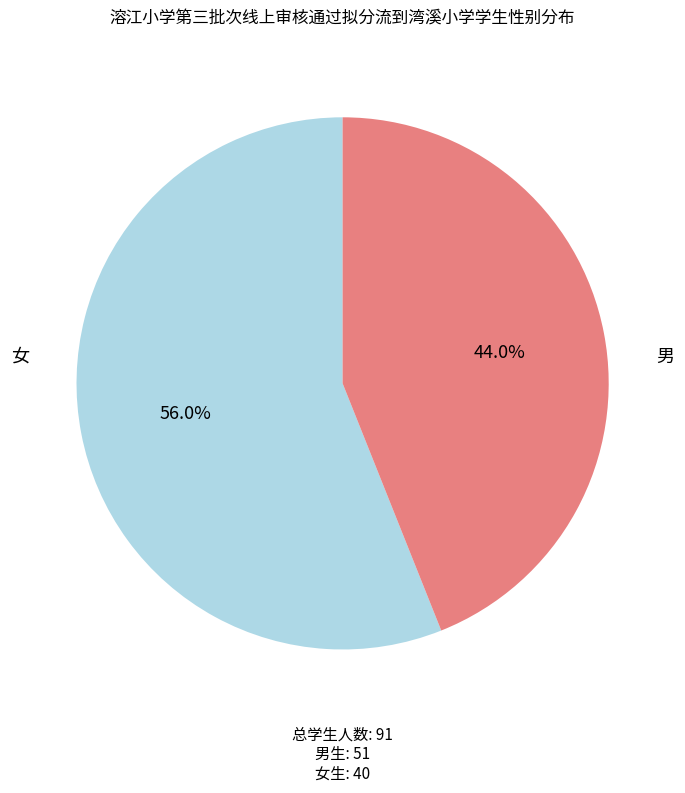

Is there any slice that represents more than half of the pie?

Yes